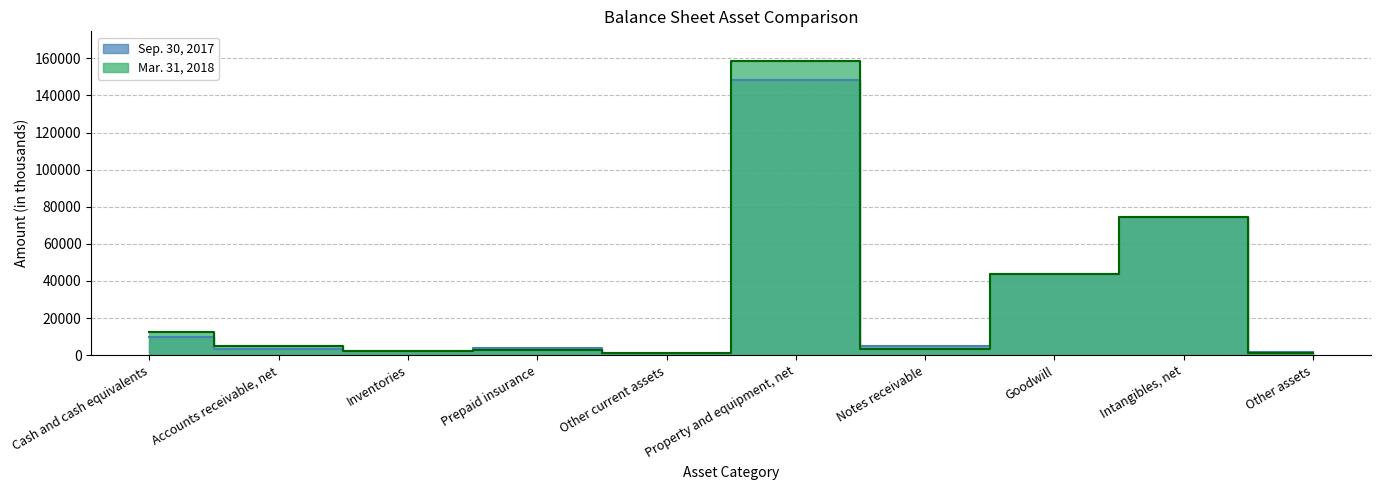

Is it true that Sep. 30, 2017 equals 76144 at Goodwill?

False